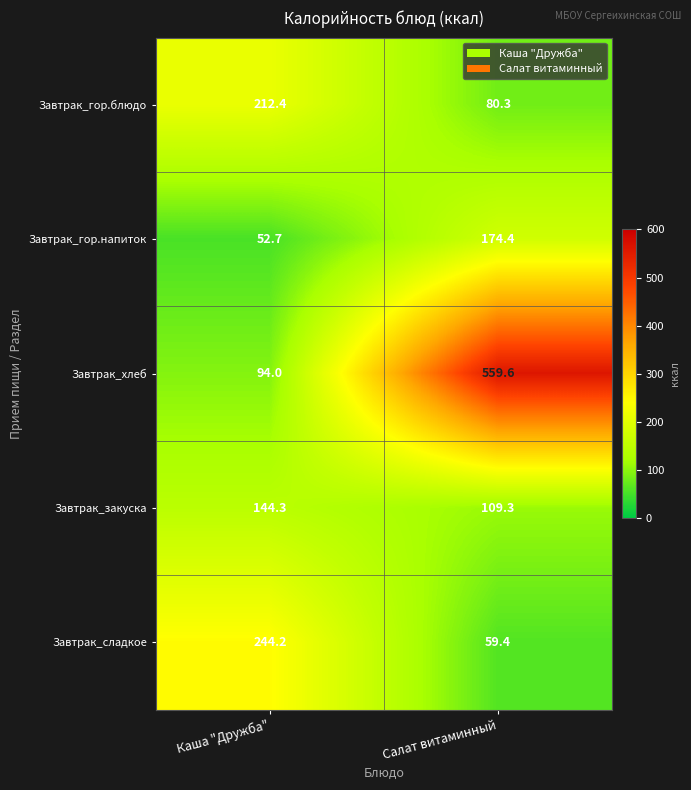

Is the value of Завтрак_хлеб at Салат витаминный greater than the value of Завтрак_гор.напиток at Каша "Дружба"?

Yes